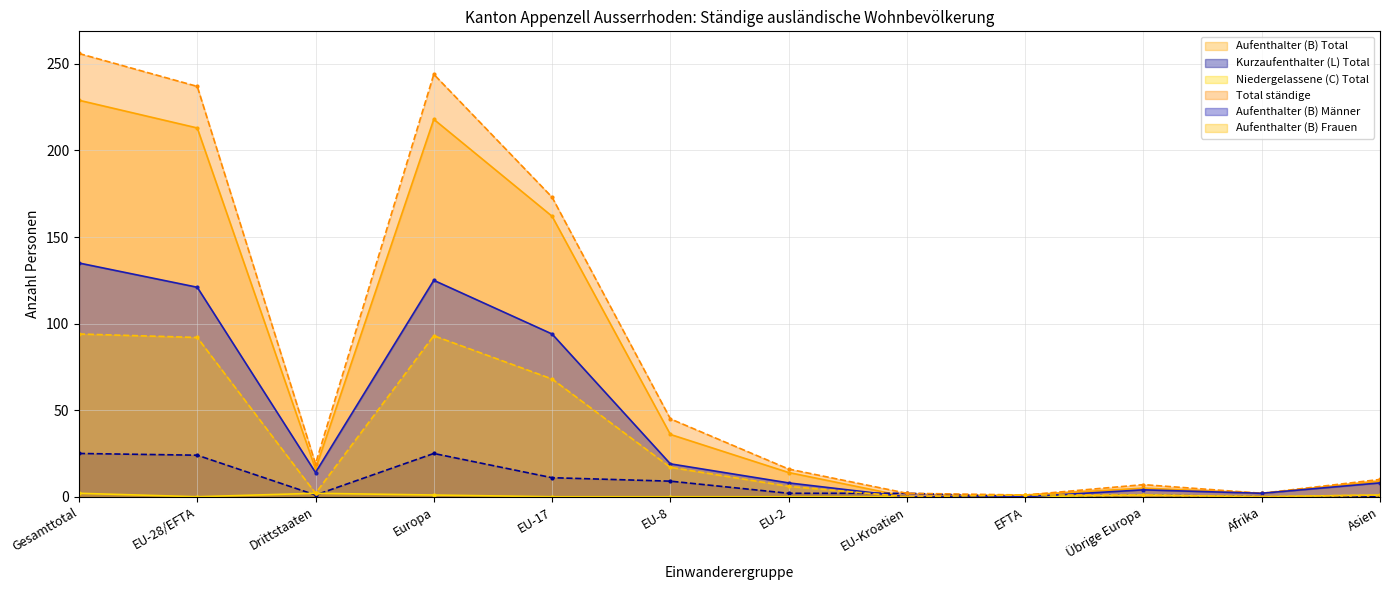

How many values in the Kurzaufenthalter (L) Total series are below 2?

5